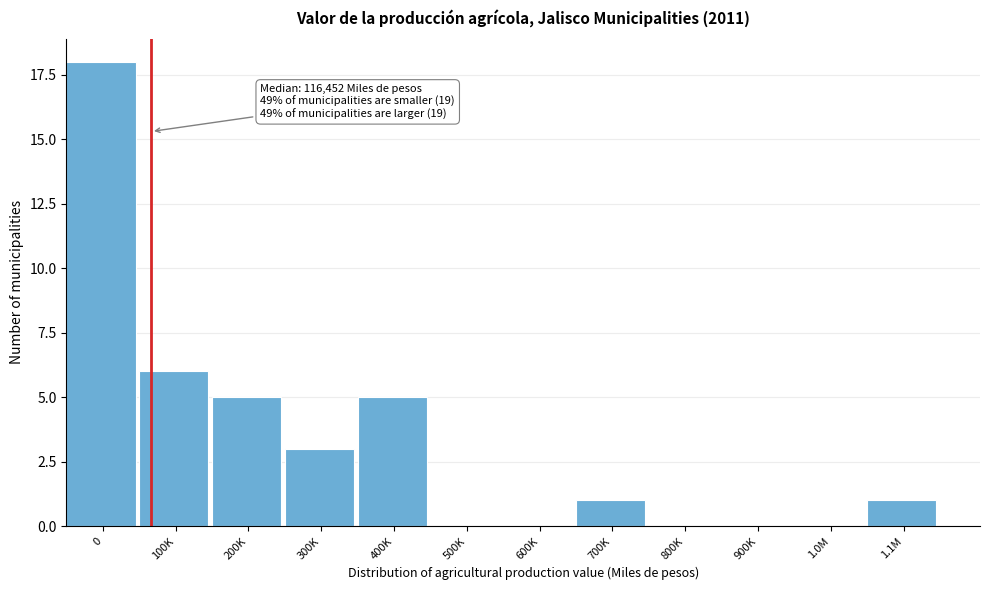

Reading left to right, transcribe all the data shown in this chart.

0=18	100K=6	200K=5	300K=3	400K=5	500K=0	600K=0	700K=1	800K=0	900K=0	1.0M=0	1.1M=1